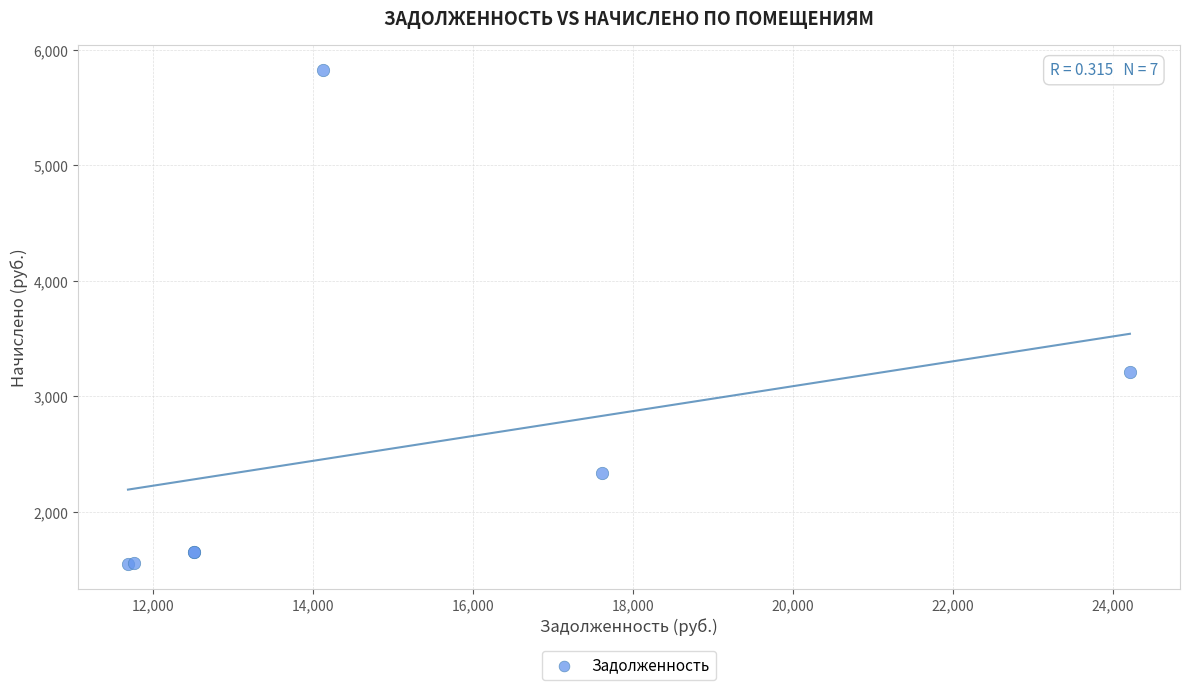

What Y value in the scatter plot is closest to 3687?

3208.1